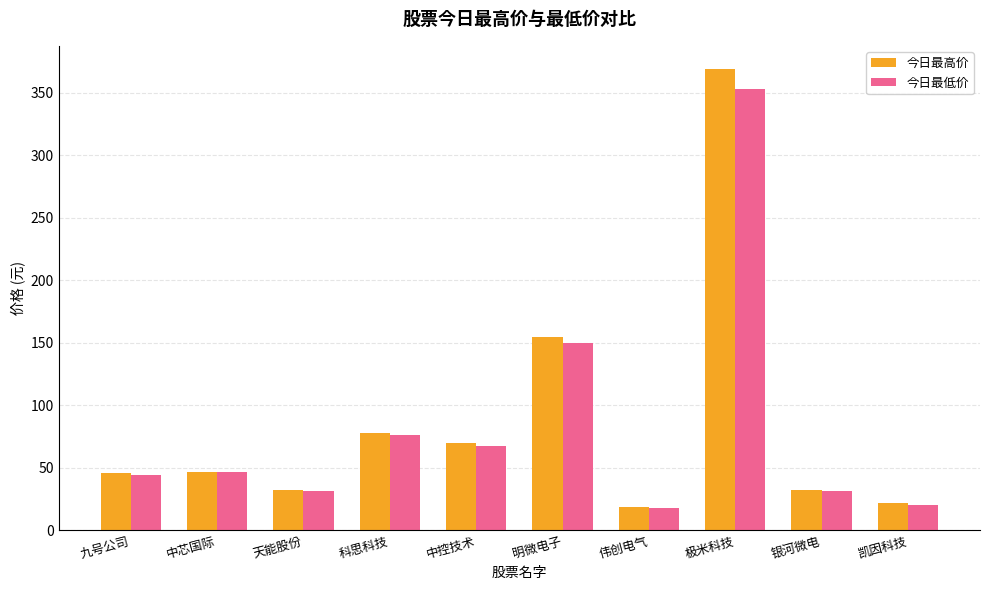

What are all the series names shown in the legend?

今日最高价, 今日最低价